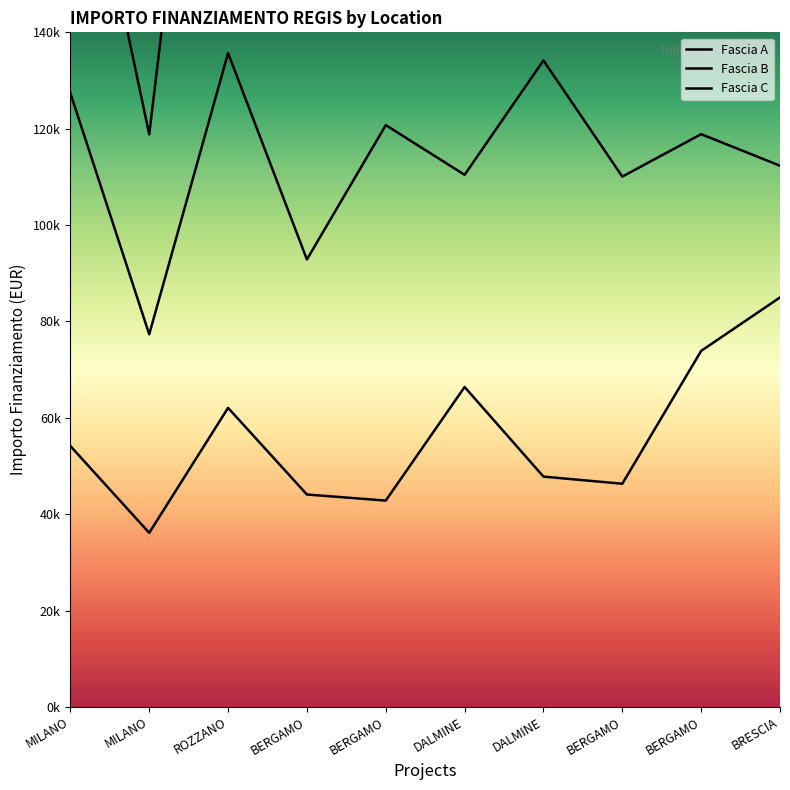

The Fascia C series shows 118816.4 at MILANO. True or false?

True